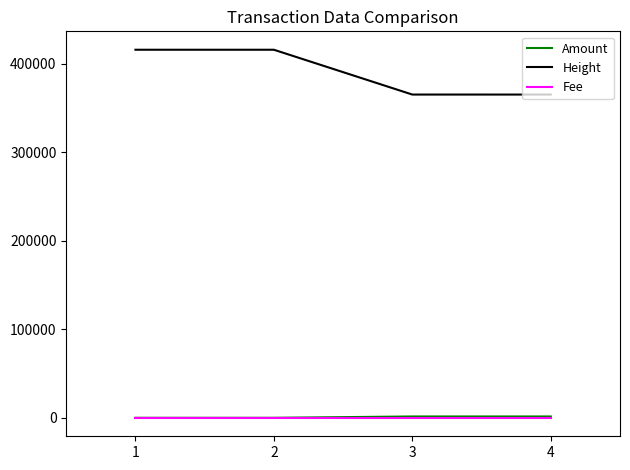

At how many categories does at least one series exceed 115379?

4